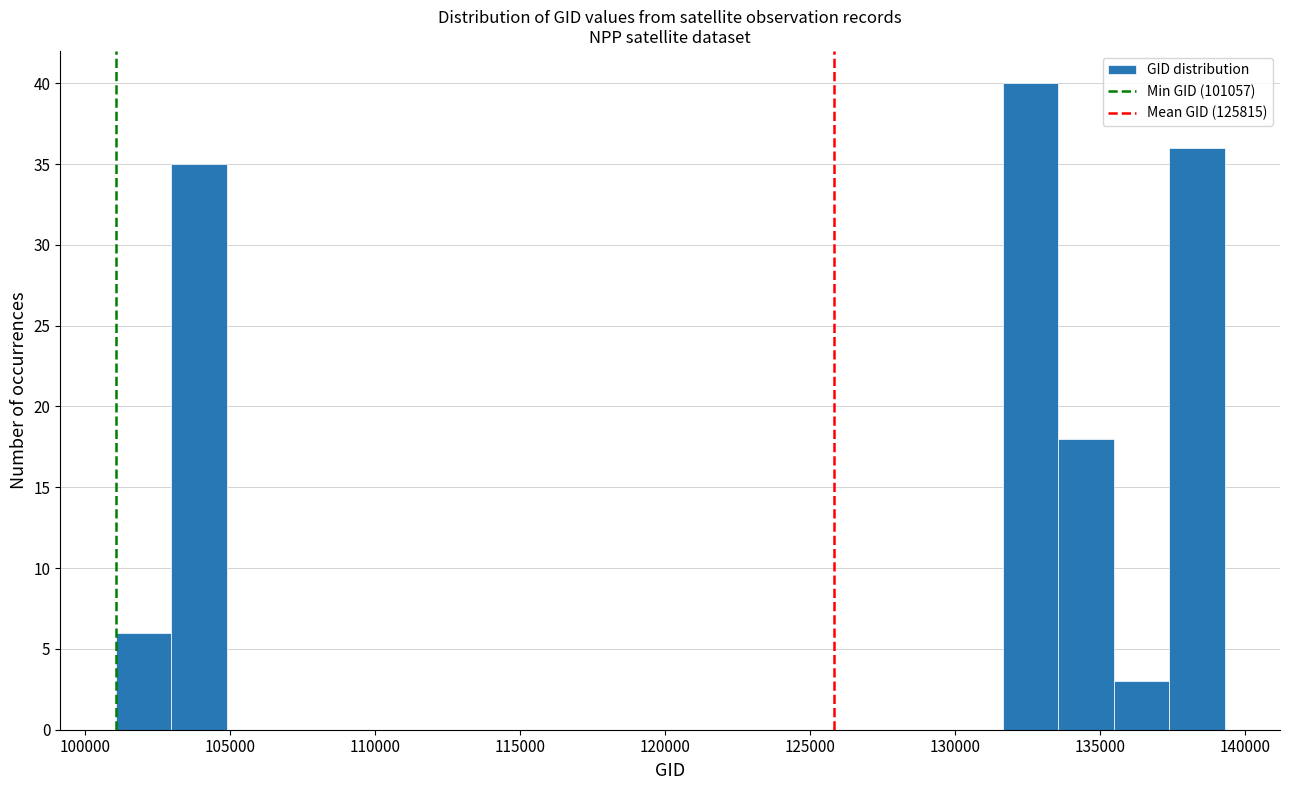

Around what value on the x-axis is the tallest bar? Give the approximate position of its centre, as read against the axis.

132500